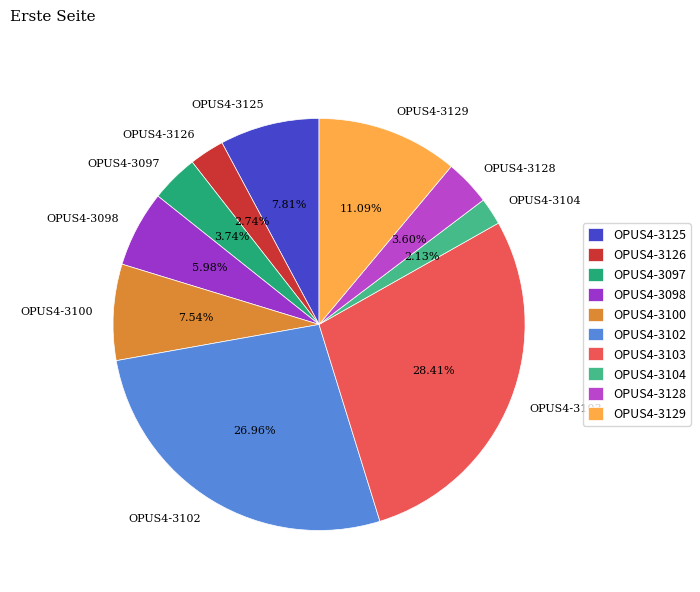

To the nearest percent, what percentage of the pie is OPUS4-3100?

8%